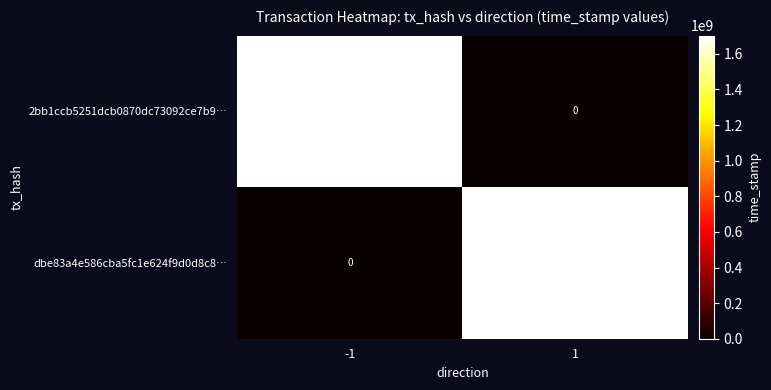

What is the greatest value displayed?

1702348605